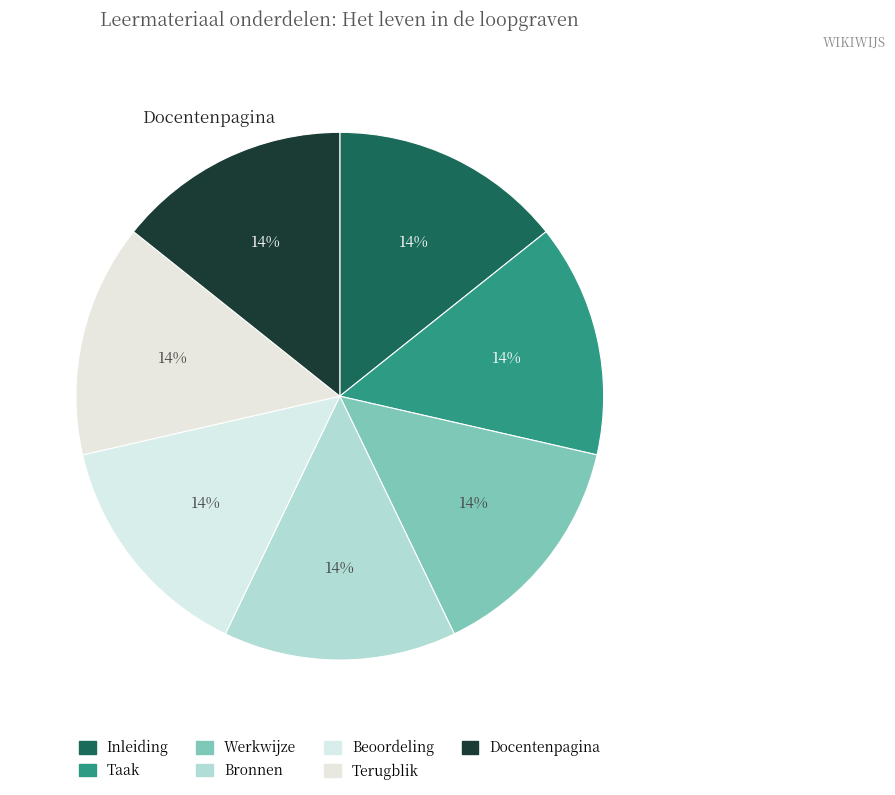

How many slices are in this pie chart?

7